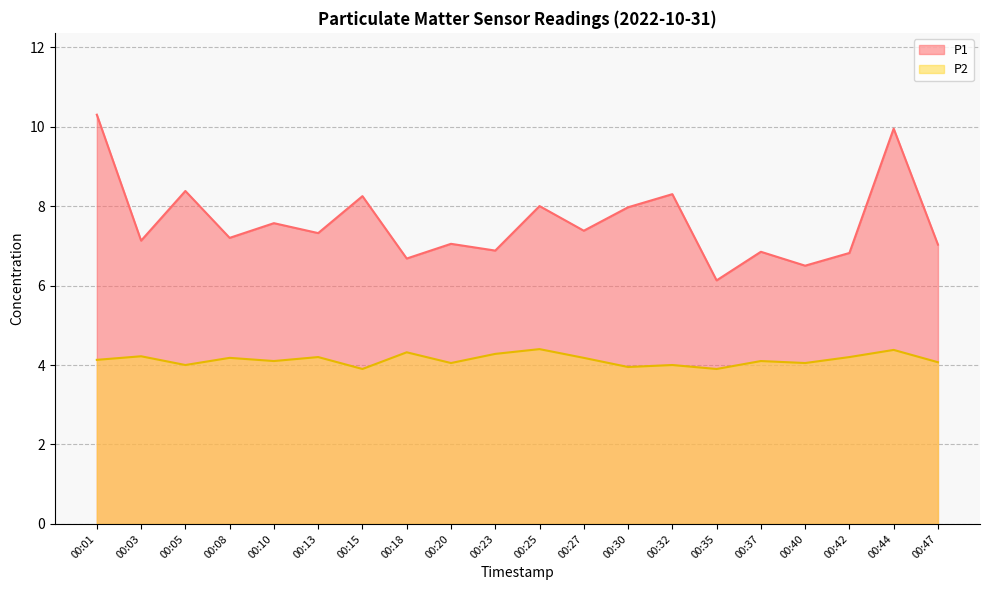

True or false: P2 and P1 intersect in this chart.

False